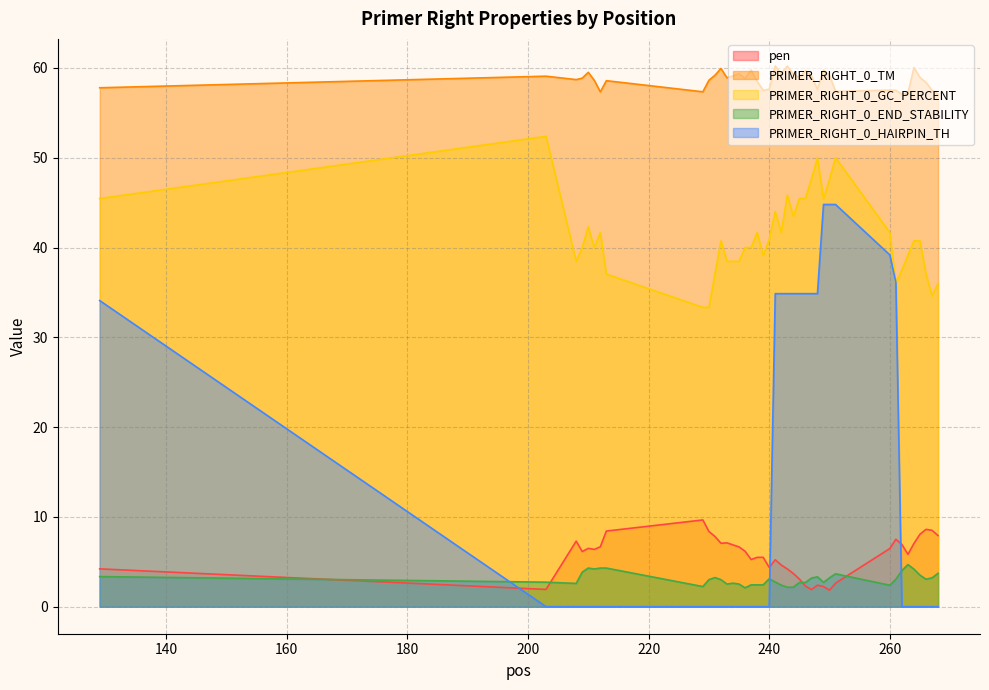

How many categories are shown in the chart?

40